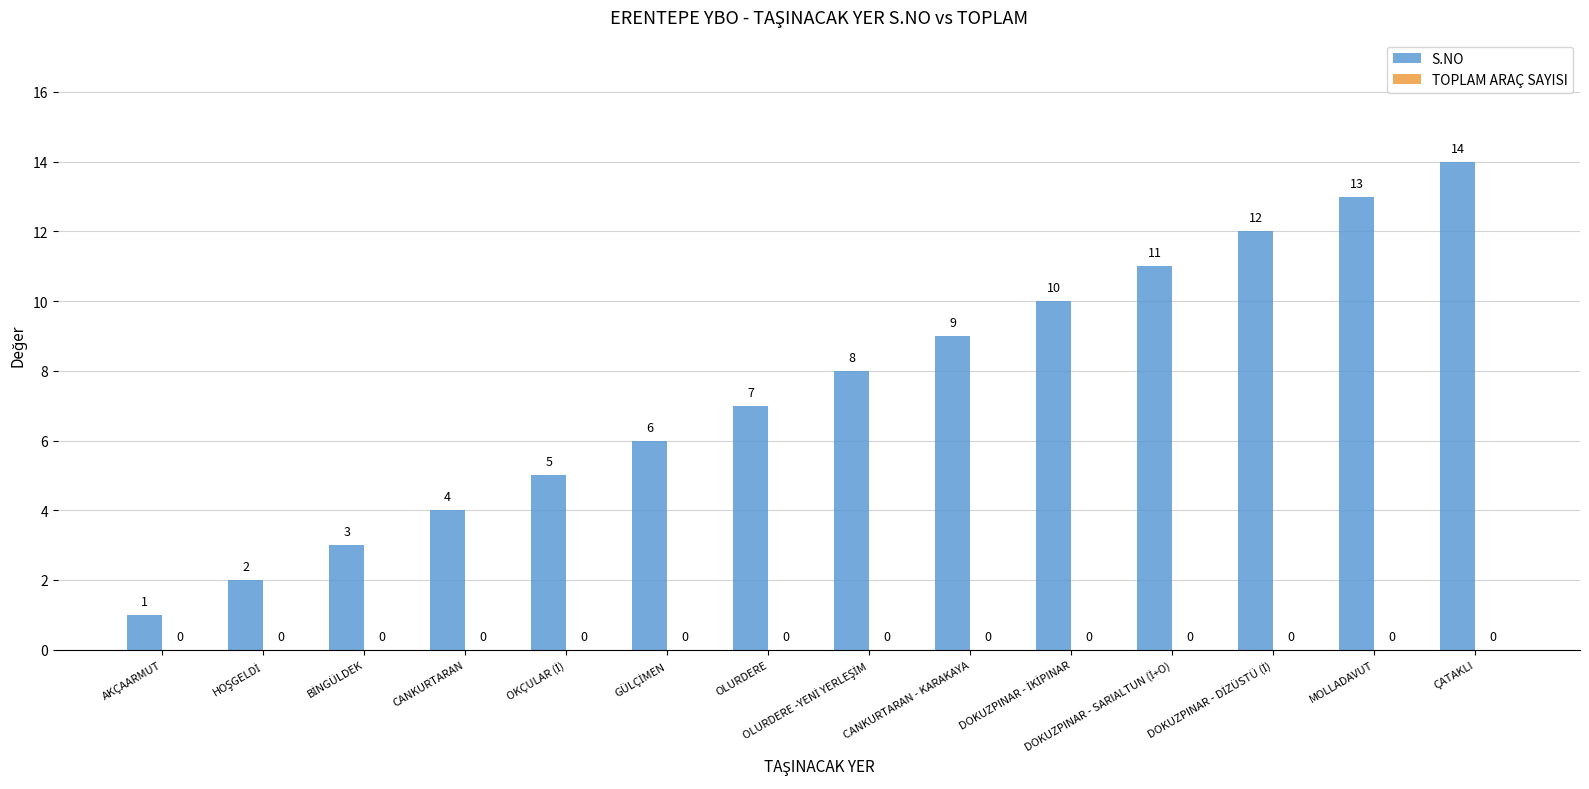

Does the chart contain stacked bars?

No